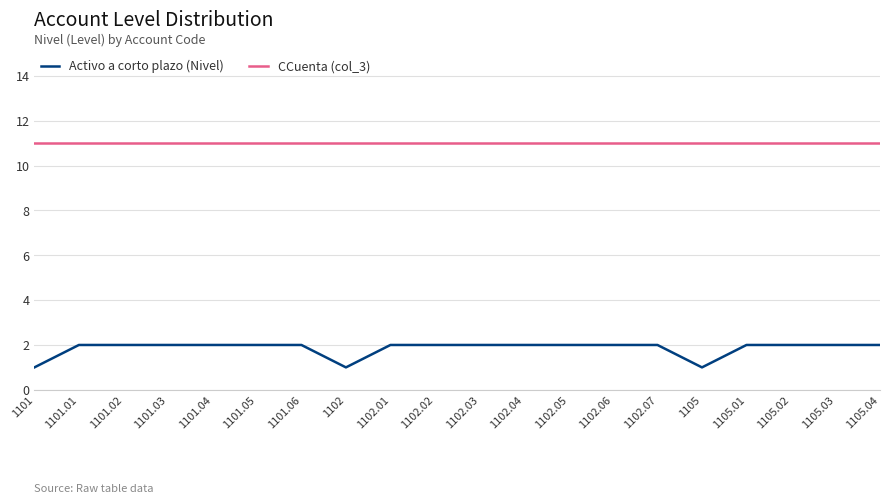

What is the total value across all series at 1101.05?

13